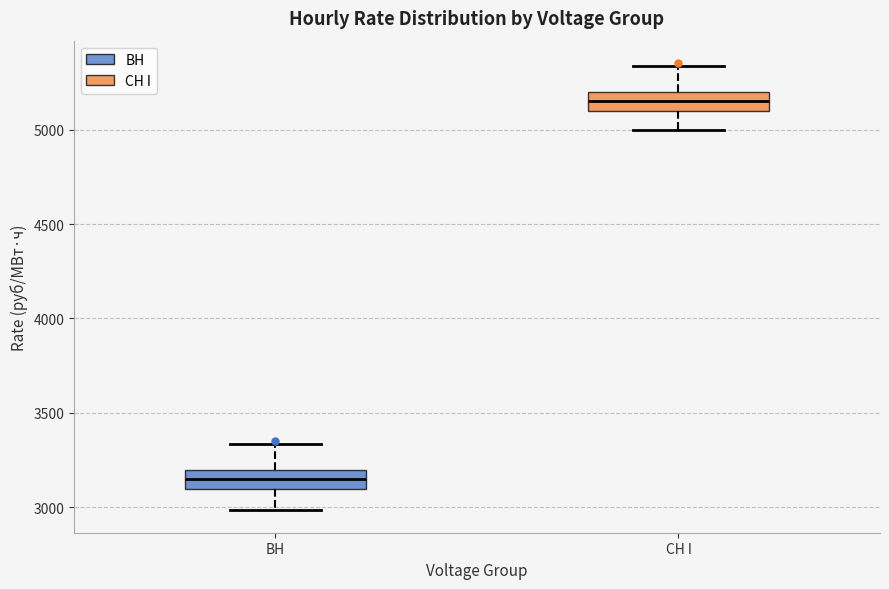

Reading left to right, transcribe this box plot: for each box, give where its median line is, the range the box spans, and where its two whiskers end, as read against the y-axis. The values are not printed on the chart, so give them approximately, as read against the axis.

ВН: median 3150, box 3100 to 3200, whiskers 3000 to 3350
СН I: median 5150, box 5100 to 5200, whiskers 5000 to 5350